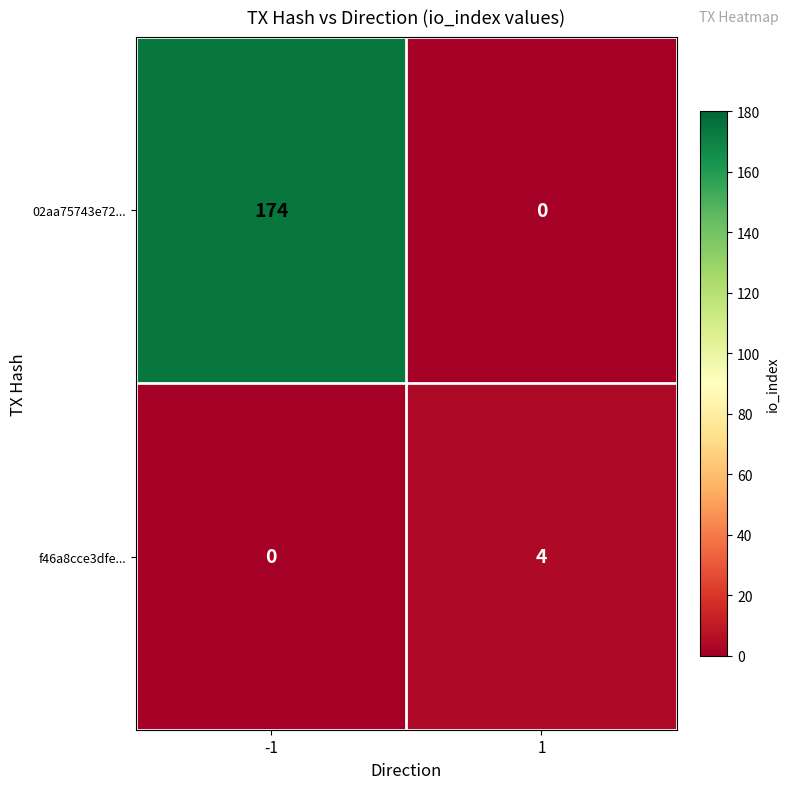

Is it true that f46a8cce3dfe... equals 0 at -1?

True